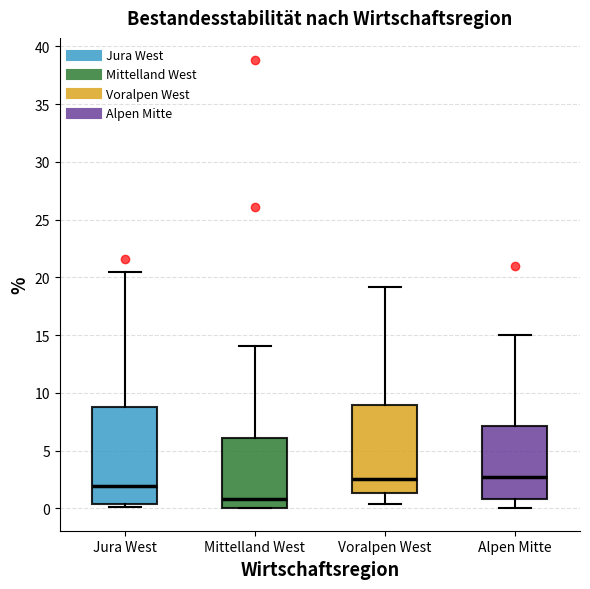

Reading left to right, read every box against the y-axis: the position of its median line, the range the box covers, and the ends of its whiskers. The values are not printed on the chart, so give them approximately, as read against the axis.

Jura West: median 2.0, box 0.5 to 9.0, whiskers 0.0 to 20.5
Mittelland West: median 1.0, box 0.0 to 6.0, whiskers 0.0 to 14.0
Voralpen West: median 2.5, box 1.5 to 9.0, whiskers 0.5 to 19.0
Alpen Mitte: median 3.0, box 1.0 to 7.0, whiskers 0.0 to 15.0